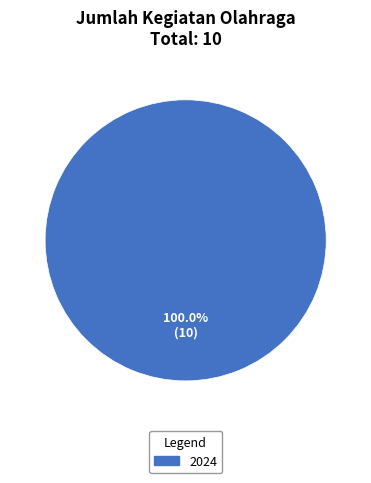

Is there any slice that represents more than half of the pie?

Yes